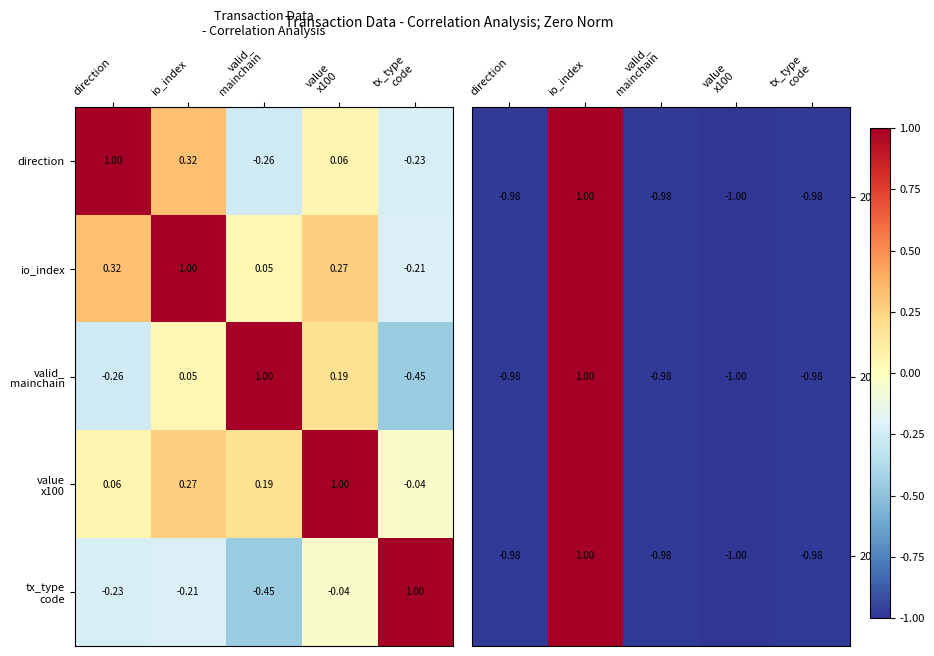

Which category has the highest value in the 2024 series?

io_index